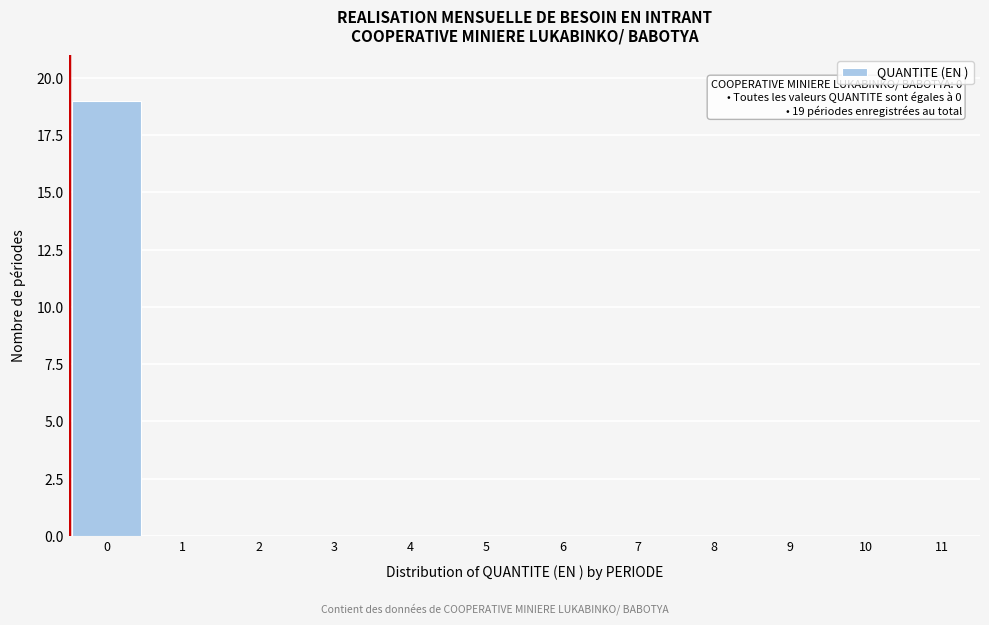

Reading right to left, what are all the values shown in this chart?

11=0	10=0	9=0	8=0	7=0	6=0	5=0	4=0	3=0	2=0	1=0	0=19